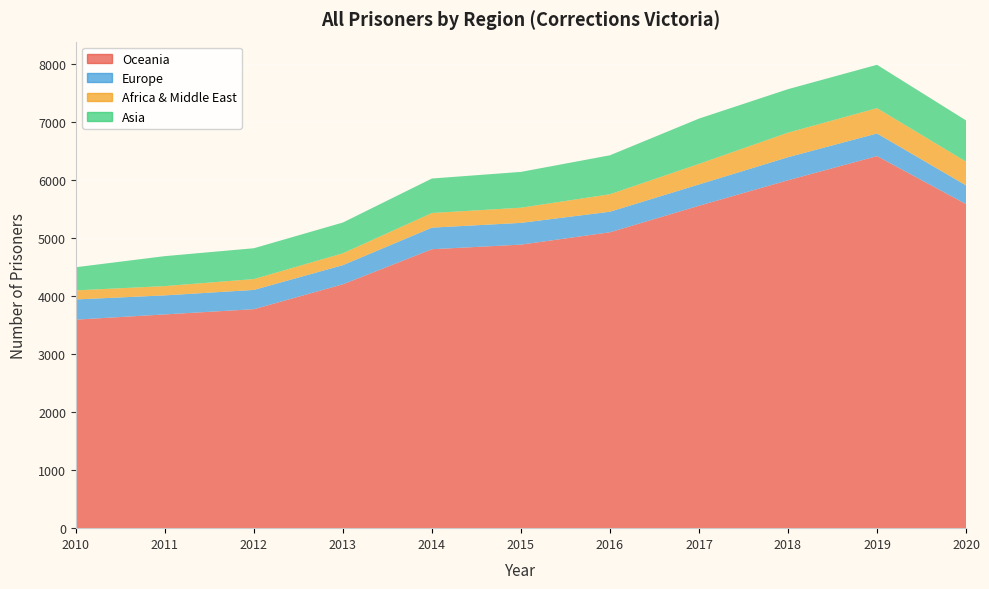

Reading left to right, extract all data points from this chart.

Oceania: 2010=3592	2011=3682	2012=3772	2013=4201	2014=4805	2015=4884	2016=5097	2017=5554	2018=5993	2019=6409	2020=5582
Europe: 2010=348	2011=328	2012=332	2013=330	2014=372	2015=375	2016=354	2017=367	2018=397	2019=390	2020=323
Africa & Middle East: 2010=156	2011=160	2012=187	2013=204	2014=252	2015=261	2016=301	2017=354	2018=423	2019=436	2020=409
Asia: 2010=399	2011=516	2012=531	2013=530	2014=594	2015=617	2016=671	2017=780	2018=749	2019=747	2020=710